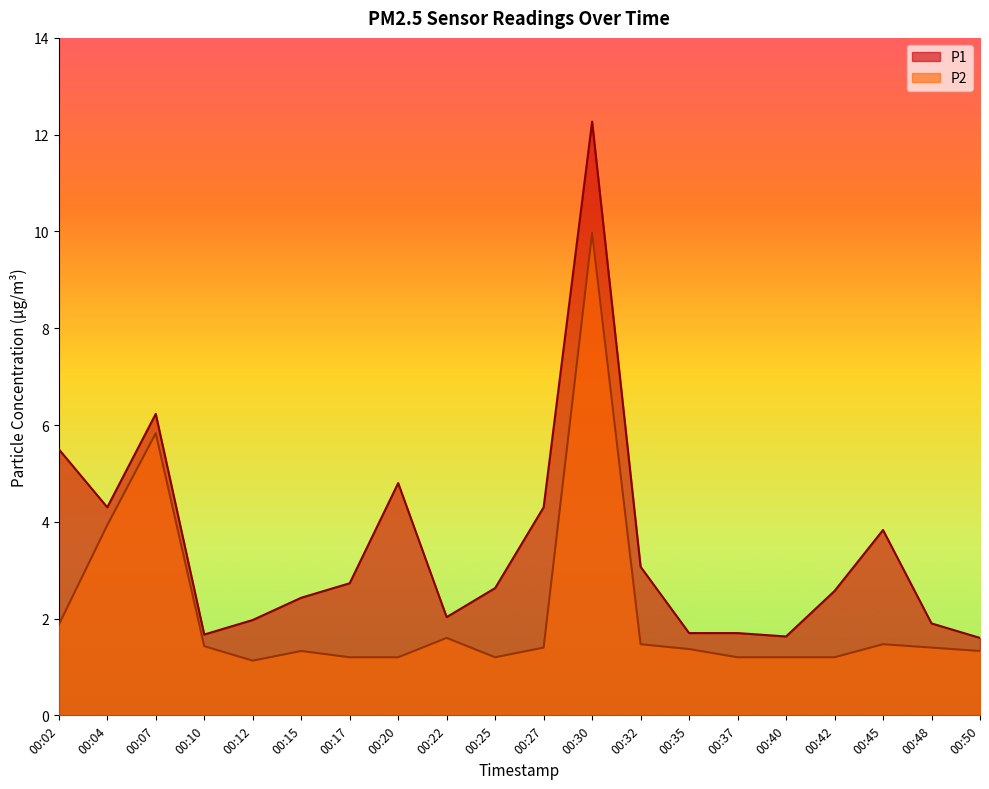

What is the greatest value displayed?

12.3